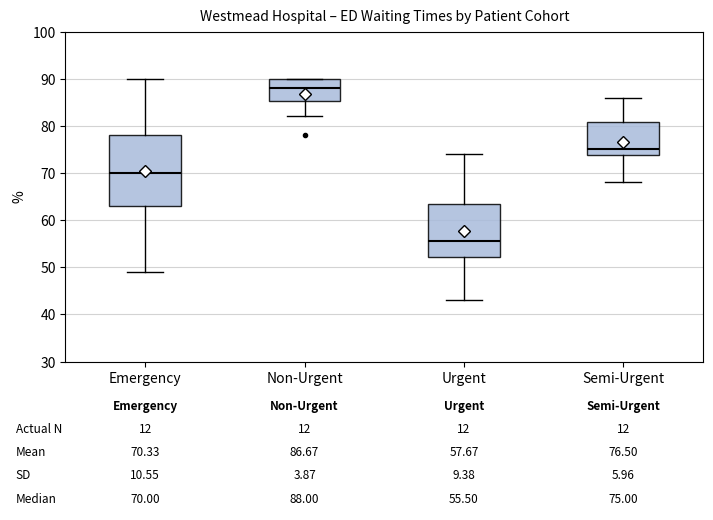

Which box's median line is the lowest?

Urgent